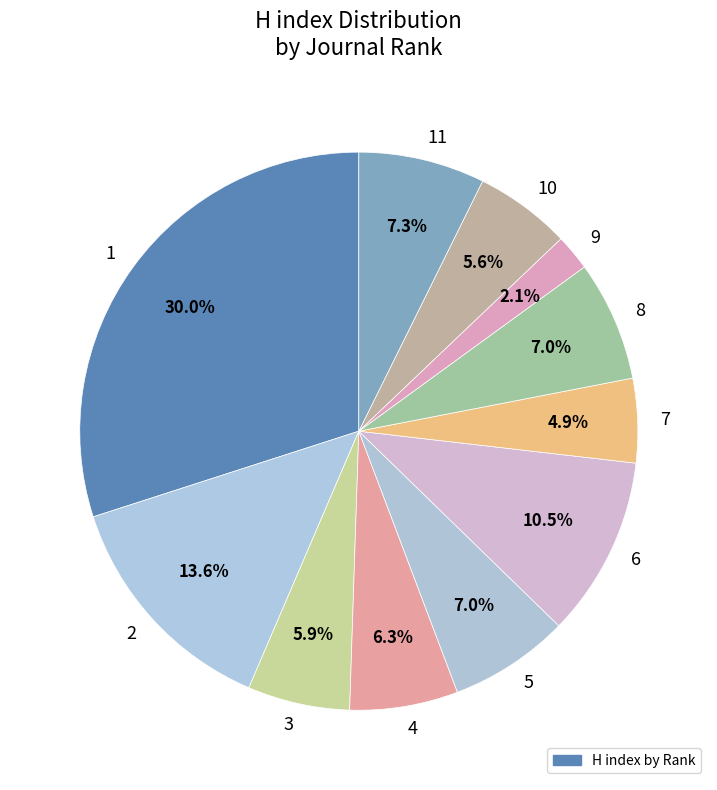

Count the number of slices in the pie.

11